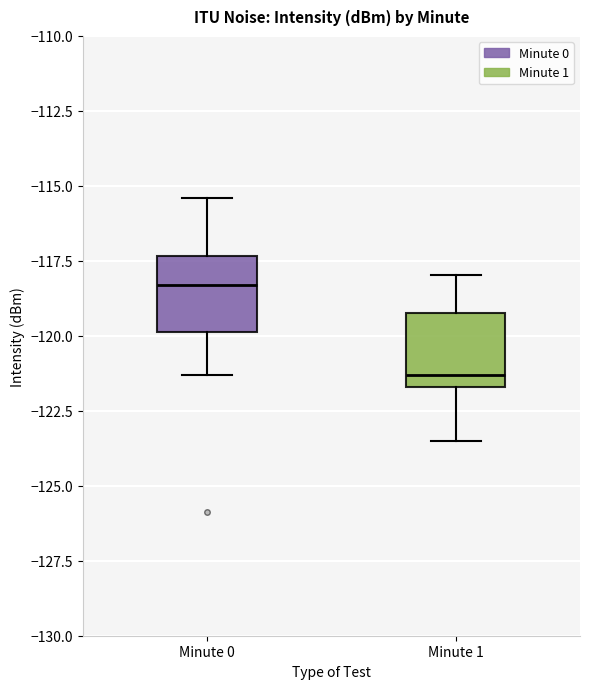

Reading left to right, read every box against the y-axis: the position of its median line, the range the box covers, and the ends of its whiskers. The values are not printed on the chart, so give them approximately, as read against the axis.

Minute 0: median -118.5, box -120.0 to -117.5, whiskers -121.5 to -115.5
Minute 1: median -121.5 (just above the box's lower edge), box -121.5 to -119.0, whiskers -123.5 to -118.0